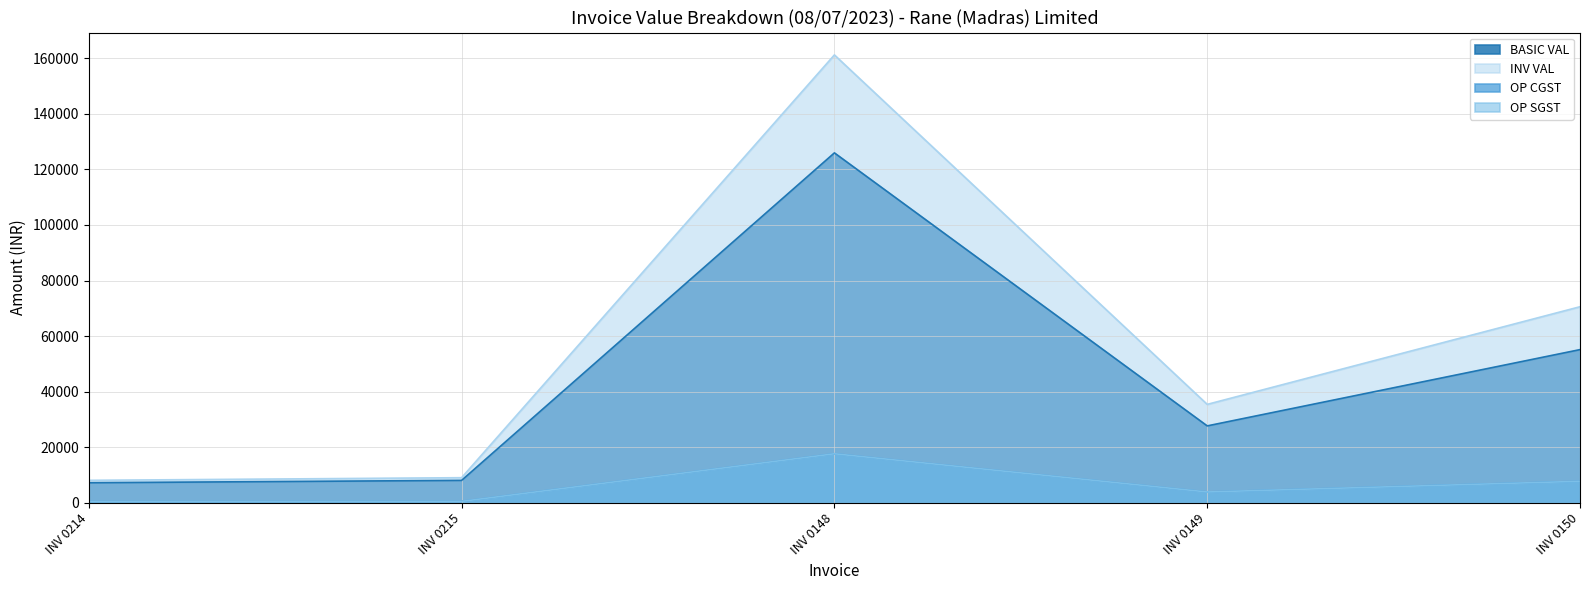

What is the spread (max minus min) of values at INV 0150?

62841.4